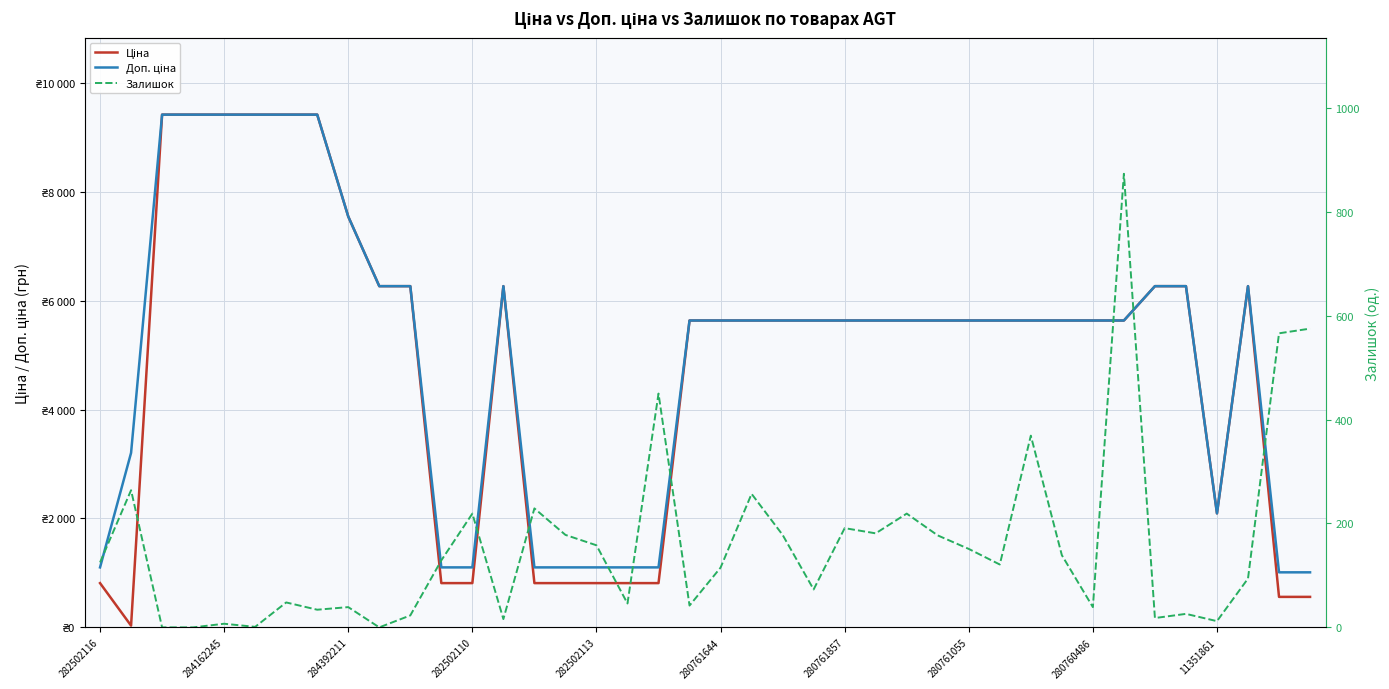

How many interior local peaks does the Ціна series have?

2